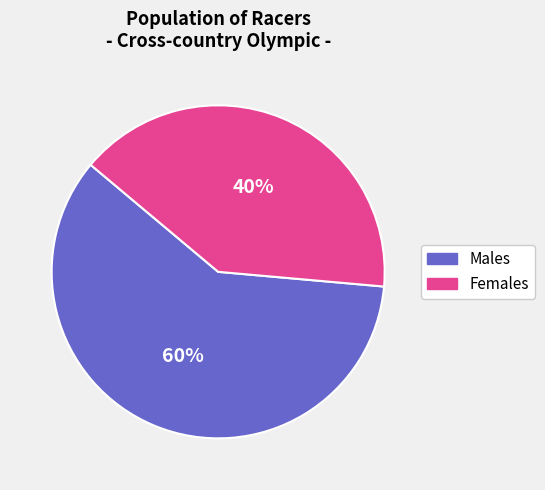

Is the sum of Females and Males greater than half?

Yes